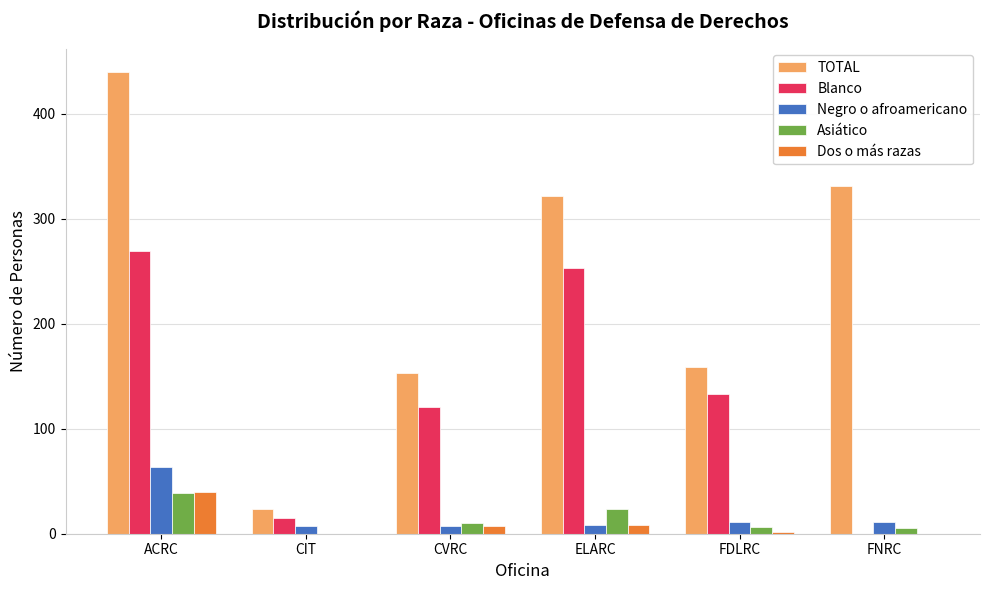

The value of Dos o más razas at CIT is 0. True or false?

True